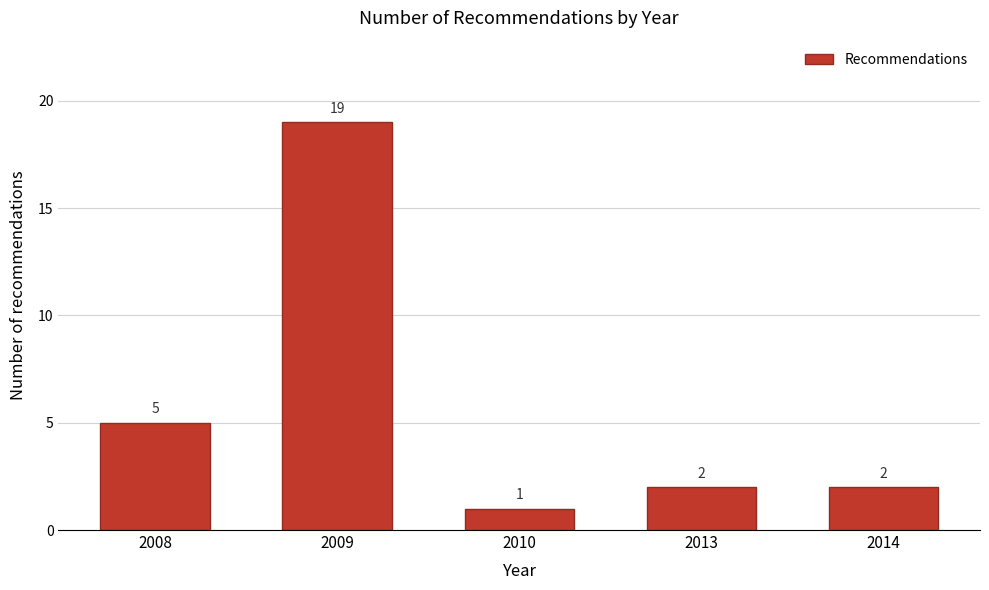

Reading left to right, transcribe all the data shown in this chart.

2008=5	2009=19	2010=1	2013=2	2014=2